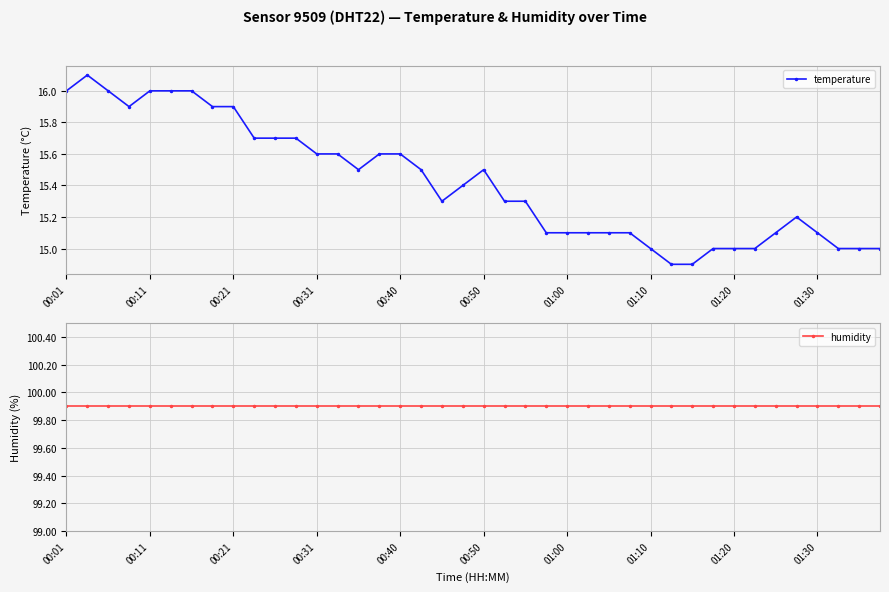

What is the maximum value for temperature?

16.1